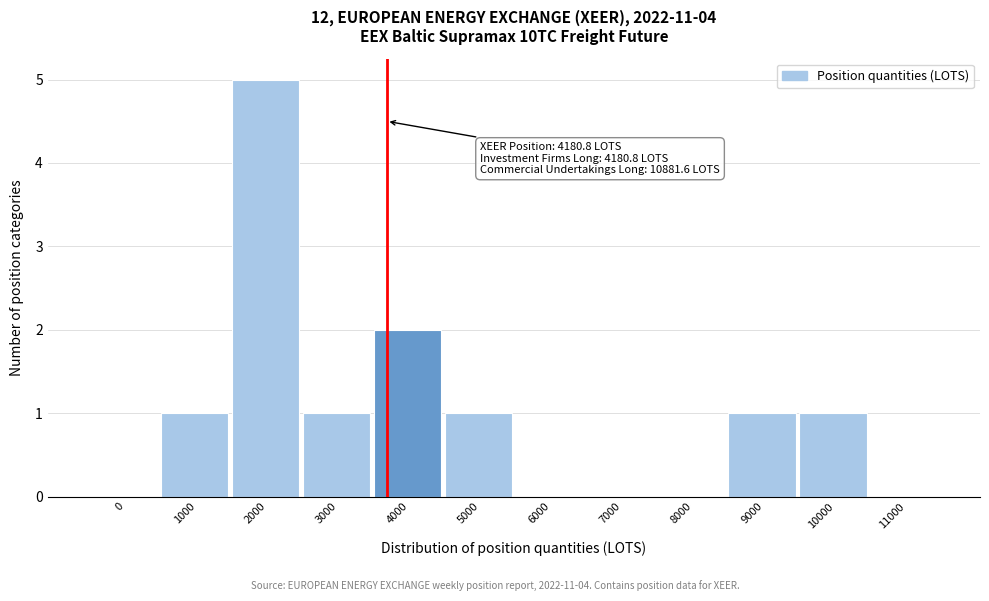

Reading right to left, transcribe all the data shown in this chart.

11000=0	10000=1	9000=1	8000=0	7000=0	6000=0	5000=1	4000=2	3000=1	2000=5	1000=1	0=0